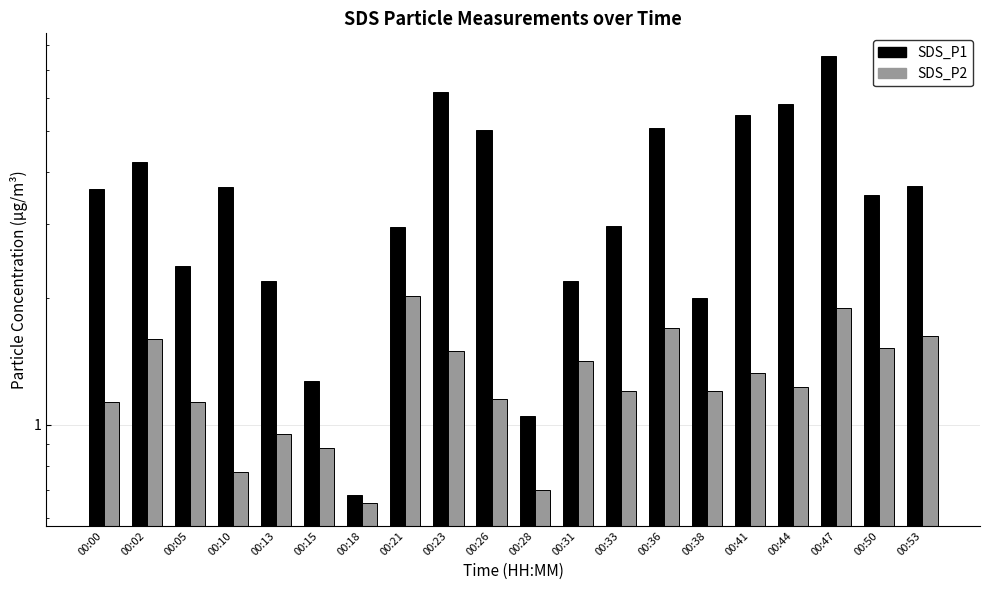

Between 00:05 and 00:53, which series saw the biggest shift?

SDS_P1